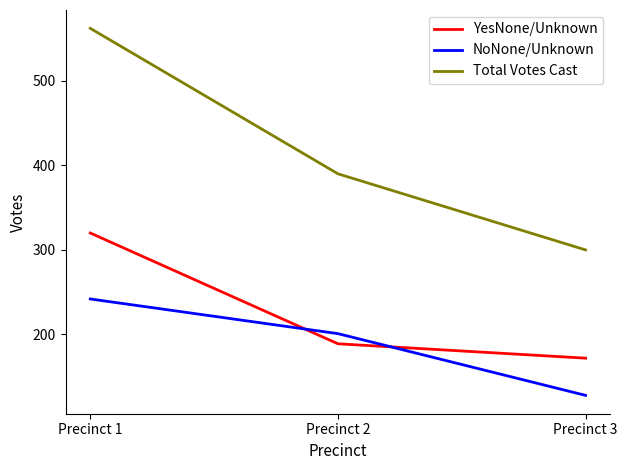

Which series changed the most between Precinct 2 and Precinct 3?

Total Votes Cast